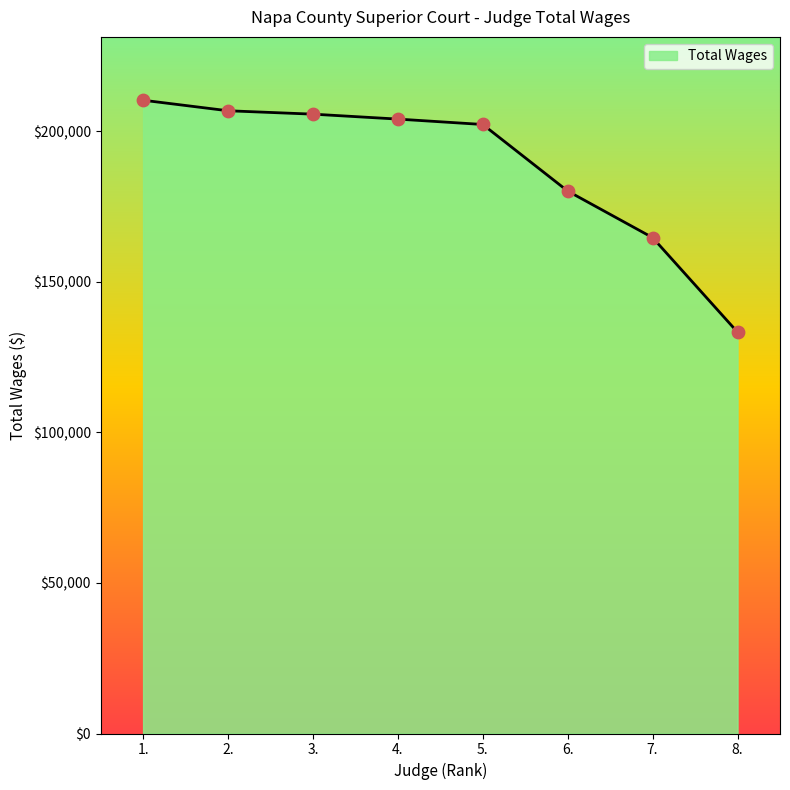

What is the change in value from 3. to 6.?

-25550